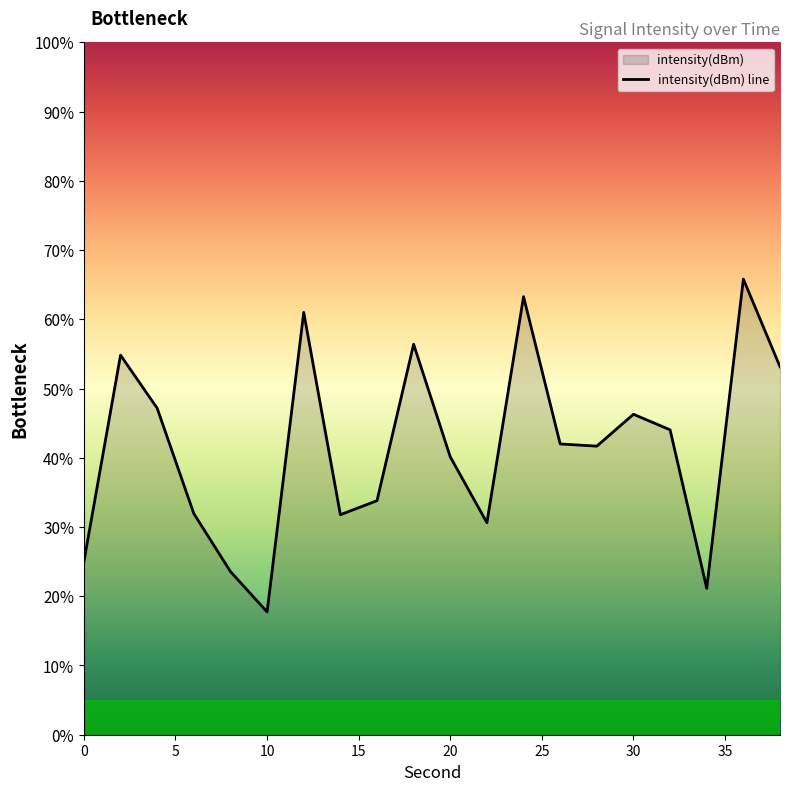

List the labels in order of value, largest first.

36, 24, 12, 18, 2, 38, 4, 30, 32, 26, 28, 20, 16, 6, 14, 22, 0, 8, 34, 10